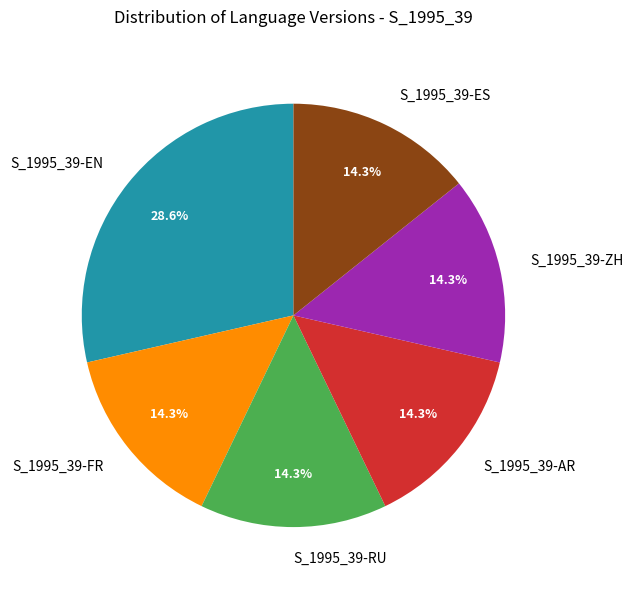

Between S_1995_39-EN and S_1995_39-ES, which is larger?

S_1995_39-EN